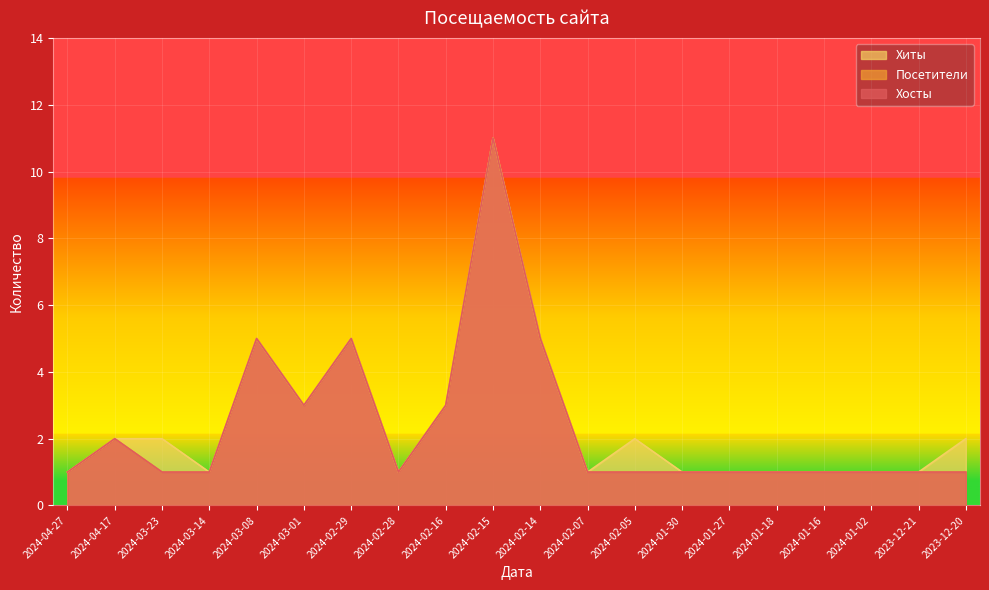

What is the total value across all series at 2024-03-23?

4